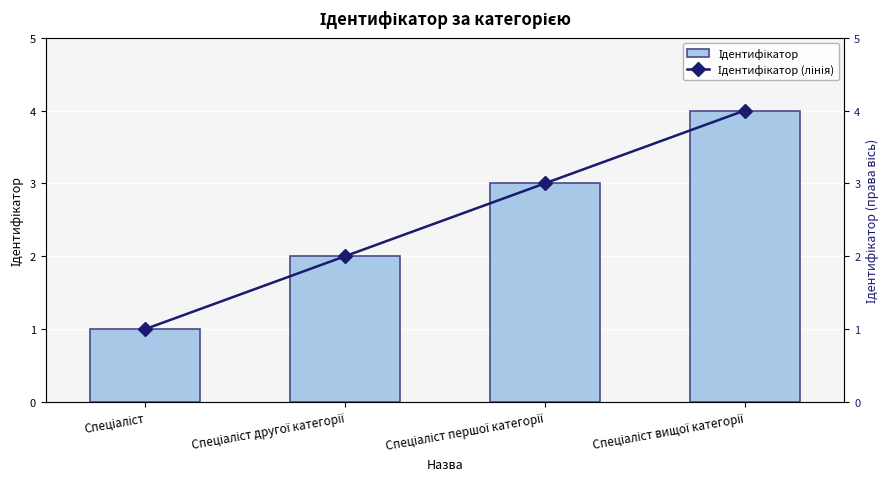

What is the difference between the Ідентифікатор values at Спеціаліст другої категорії and Спеціаліст?

1